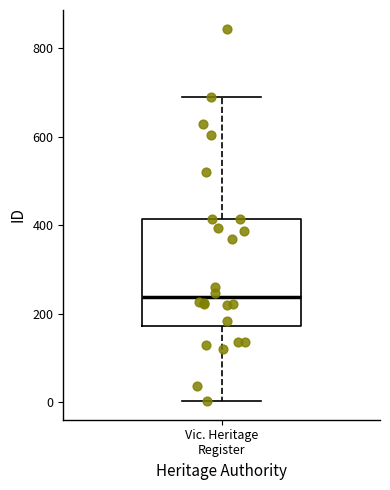

Where is the upper edge of the box for Vic. Heritage Register on the y-axis? The values are not printed on the chart, so give them approximately, as read against the axis.

420